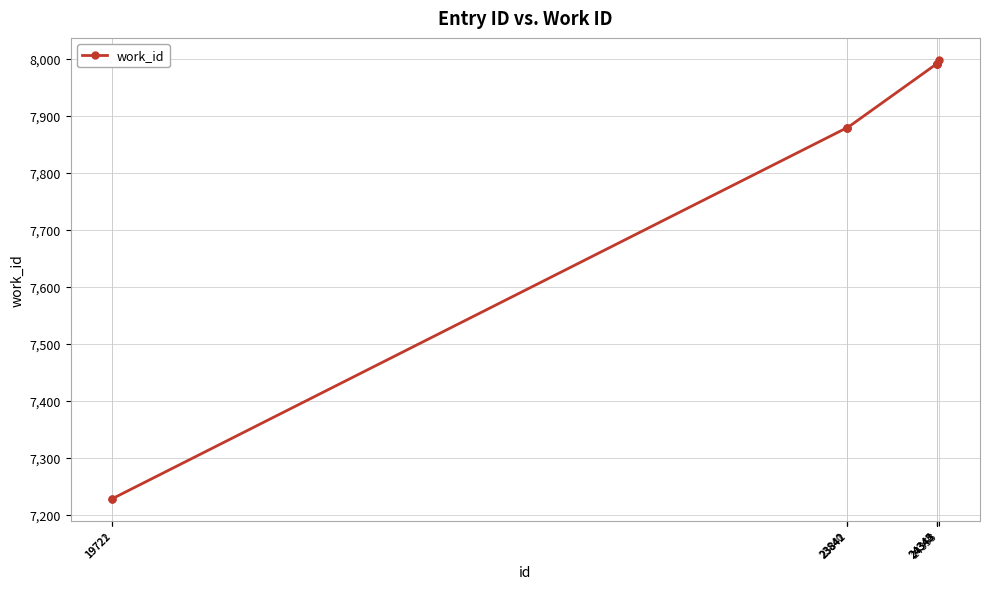

What is the sum of all values?

78055